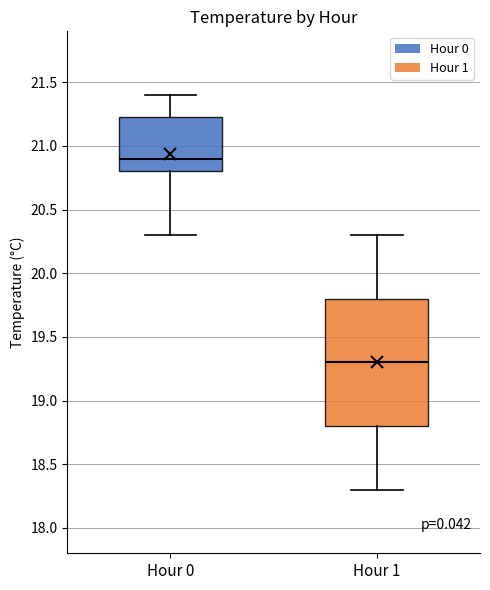

Where does the median line of the box for Hour 0 sit on the y-axis? The values are not printed on the chart, so give them approximately, as read against the axis.

20.90